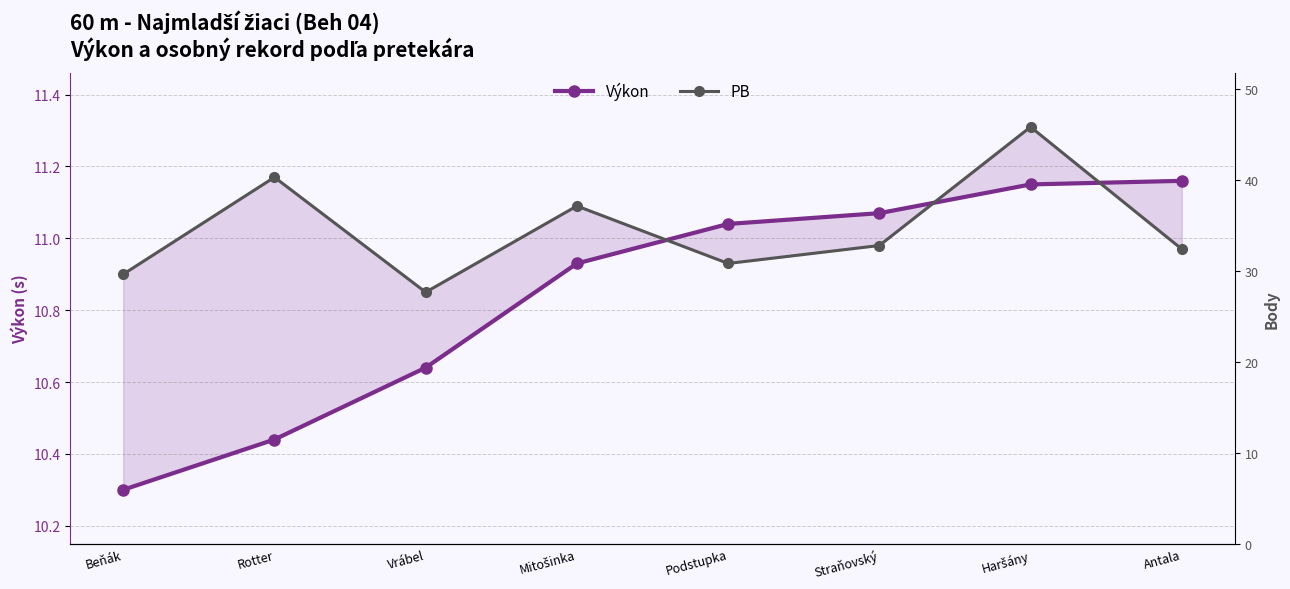

What is the total value across all series at Haršány?

37.5